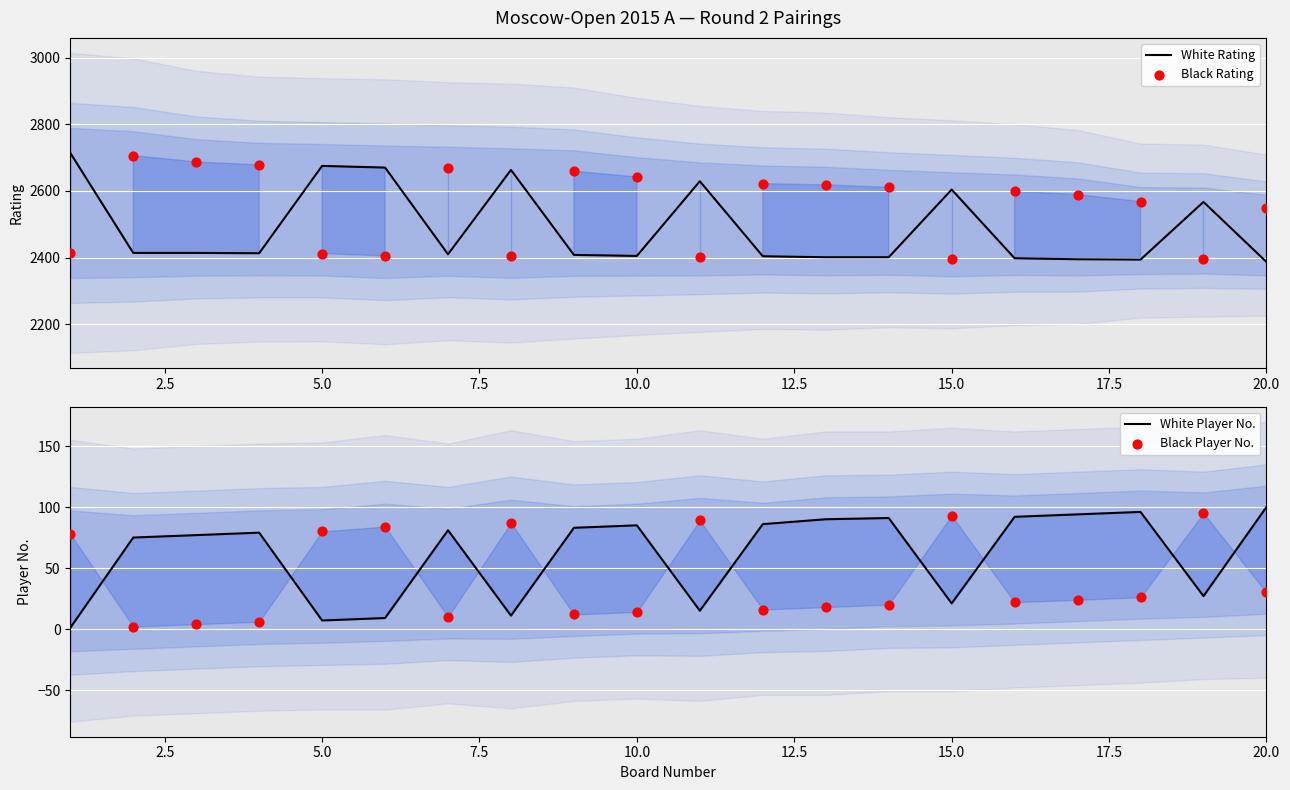

Which series has the largest Y range (max minus min)?

White Rating